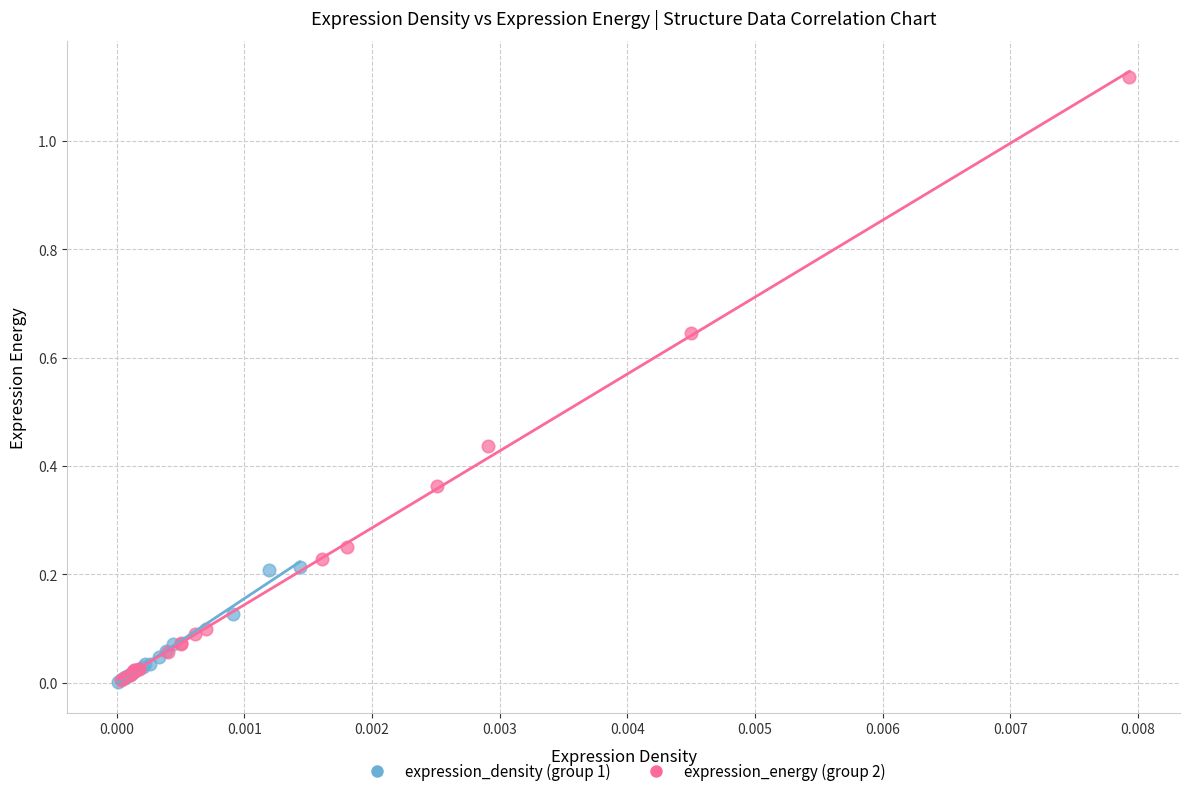

Which series contains the highest Y value?

expression_energy (group 2)